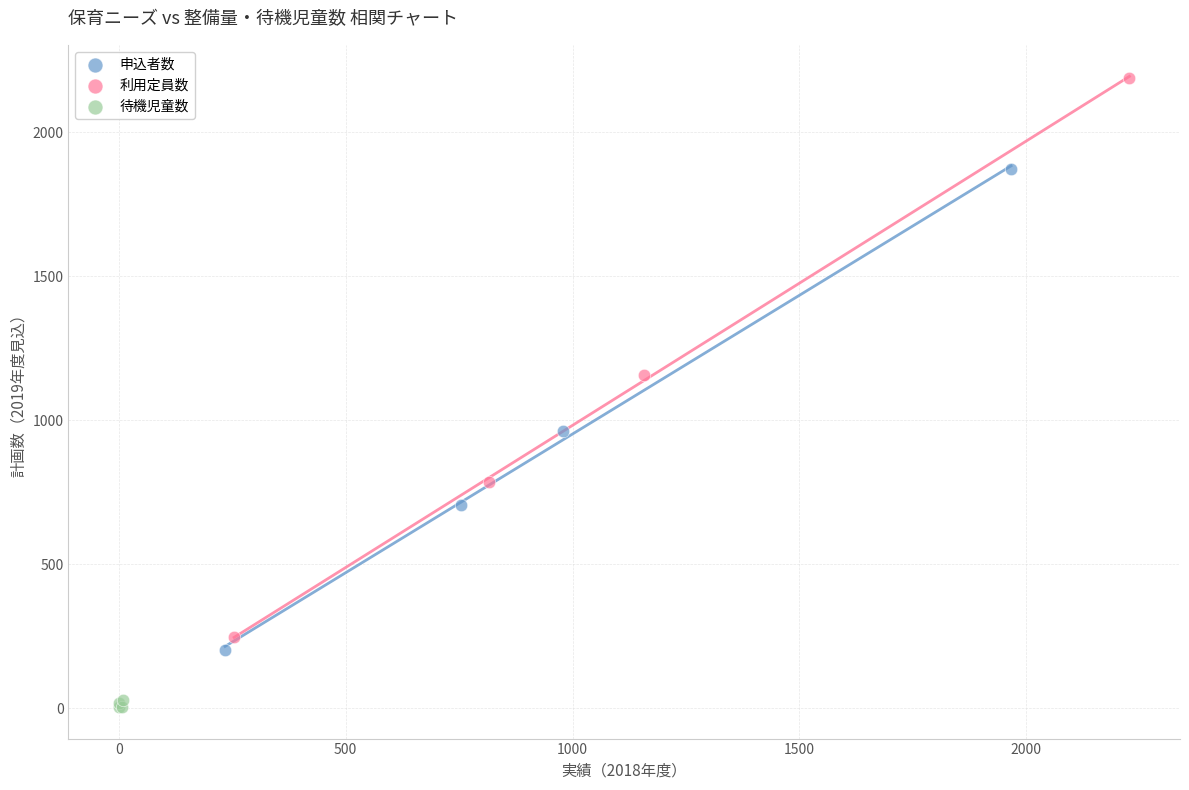

Which series reaches the minimum Y coordinate?

待機児童数